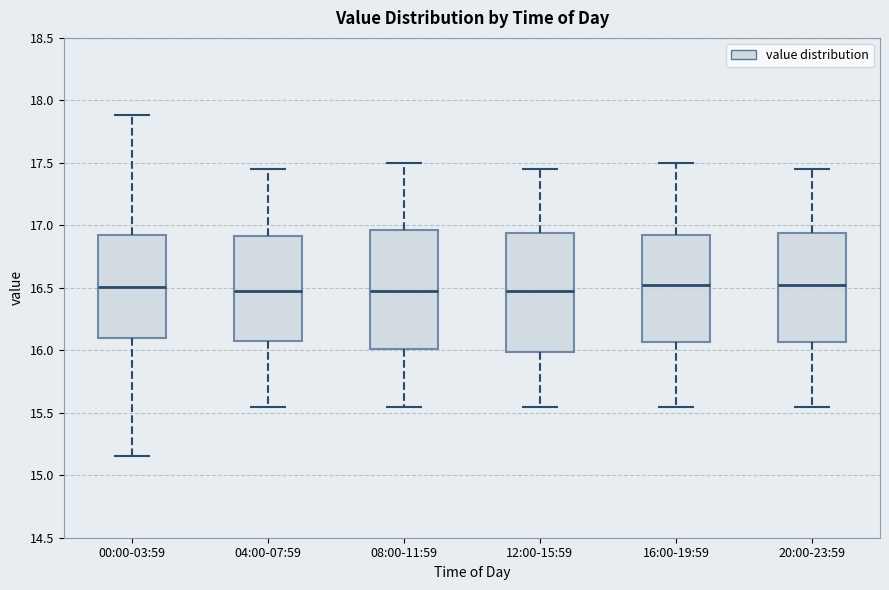

Reading left to right, transcribe this box plot: for each box, give where its median line is, the range the box spans, and where its two whiskers end, as read against the y-axis. The values are not printed on the chart, so give them approximately, as read against the axis.

00:00-03:59: median 16.50, box 16.10 to 16.90, whiskers 15.15 to 17.90
04:00-07:59: median 16.50, box 16.10 to 16.90, whiskers 15.55 to 17.45
08:00-11:59: median 16.50, box 16.00 to 16.95, whiskers 15.55 to 17.50
12:00-15:59: median 16.50, box 16.00 to 16.95, whiskers 15.55 to 17.45
16:00-19:59: median 16.55, box 16.05 to 16.95, whiskers 15.55 to 17.50
20:00-23:59: median 16.55, box 16.05 to 16.95, whiskers 15.55 to 17.45